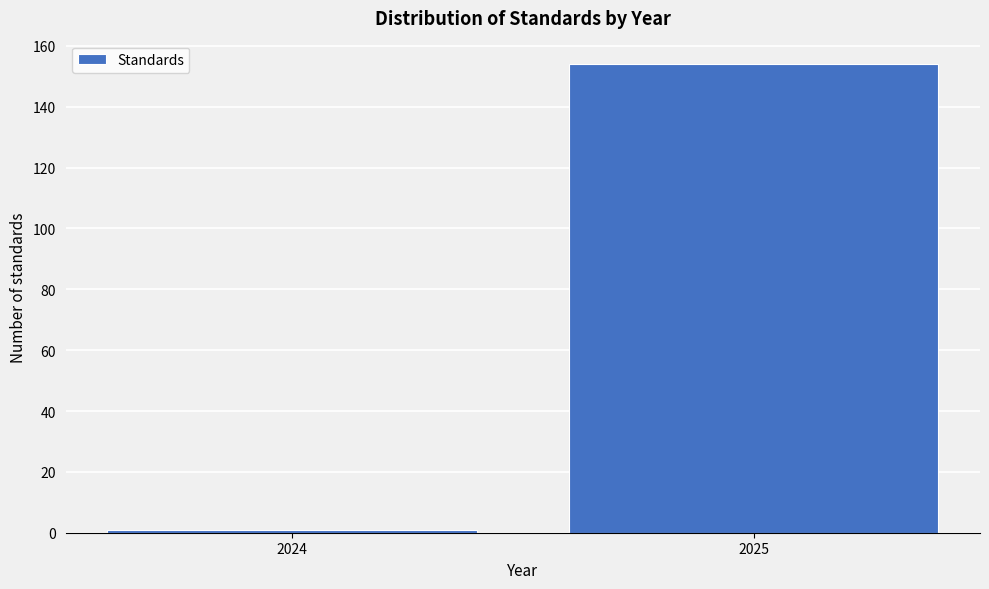

Reading left to right, transcribe all the data shown in this chart.

1	154